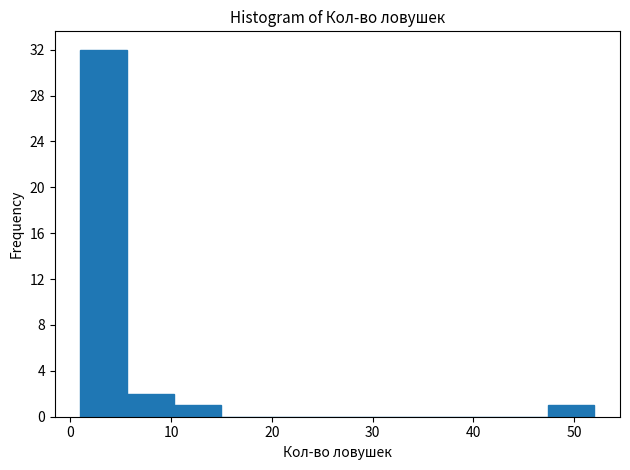

Reading left to right, list every bar in this chart as the range it spans on the x-axis followed by its height. Neither the bar edges nor the heights are printed on the chart, so give them approximately, as read against the axes.

1 to 6: 32
6 to 10: 2
10 to 15: 1
15 to 20: 0
20 to 24: 0
24 to 29: 0
29 to 33: 0
33 to 38: 0
38 to 43: 0
43 to 47: 0
47 to 52: 1